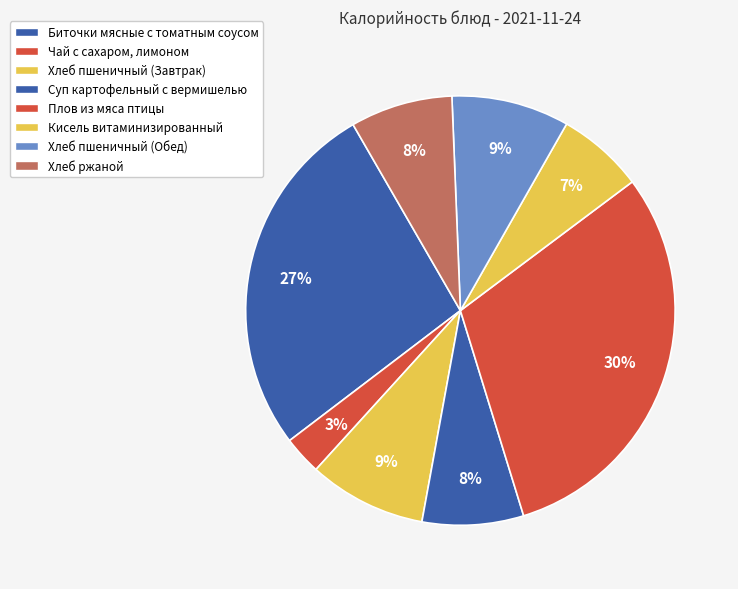

To the nearest percent, what percentage of the pie is Чай с сахаром, лимоном?

3%